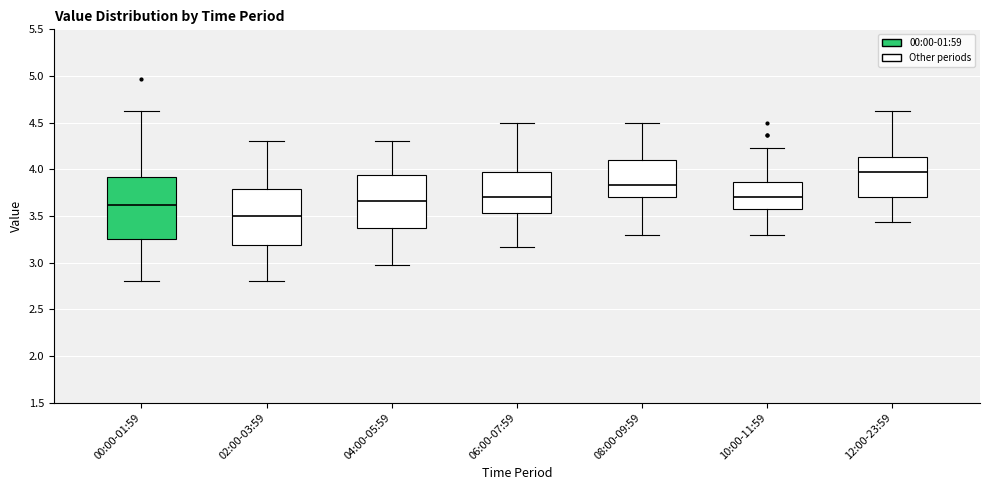

Where is the upper edge of the box for 00:00-01:59 on the y-axis? The values are not printed on the chart, so give them approximately, as read against the axis.

3.90